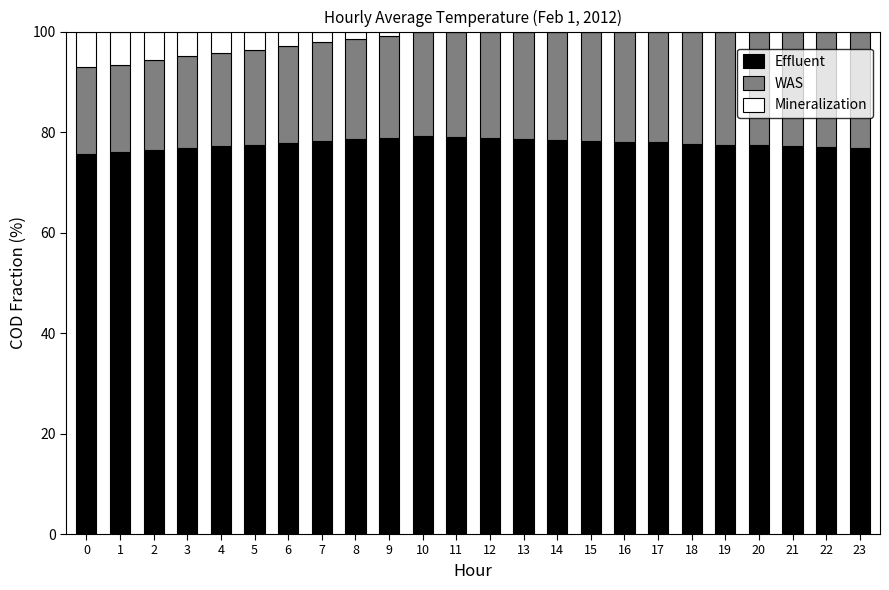

Does the chart contain stacked bars?

Yes